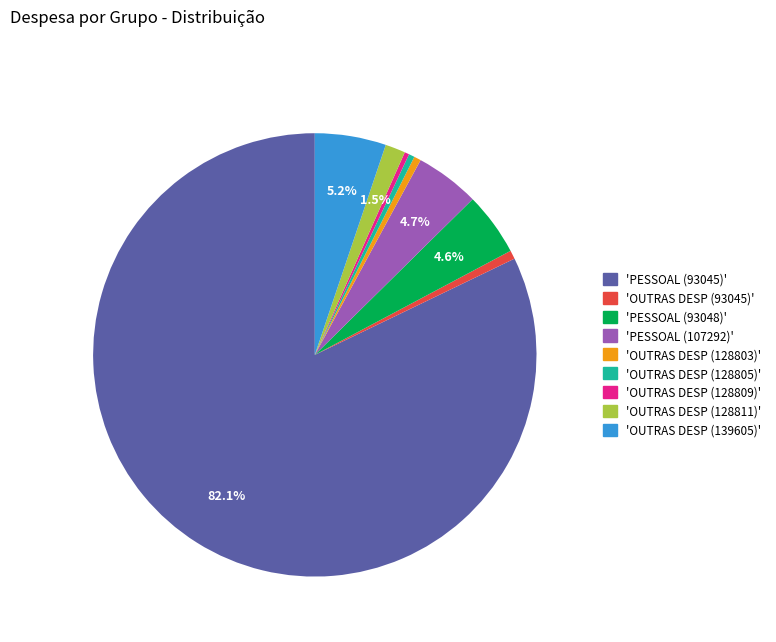

Is there a majority slice in this chart?

Yes